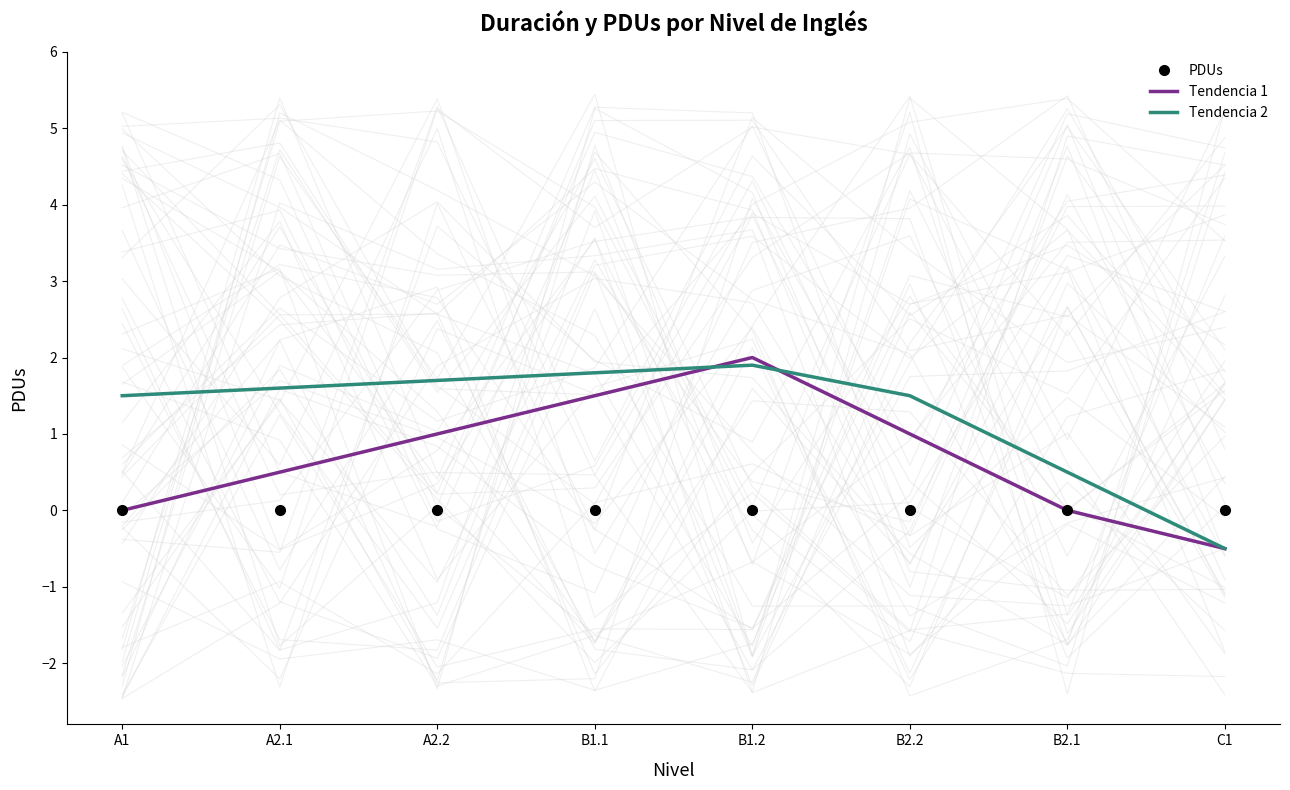

What is the total value across all series at C1?

-1.0